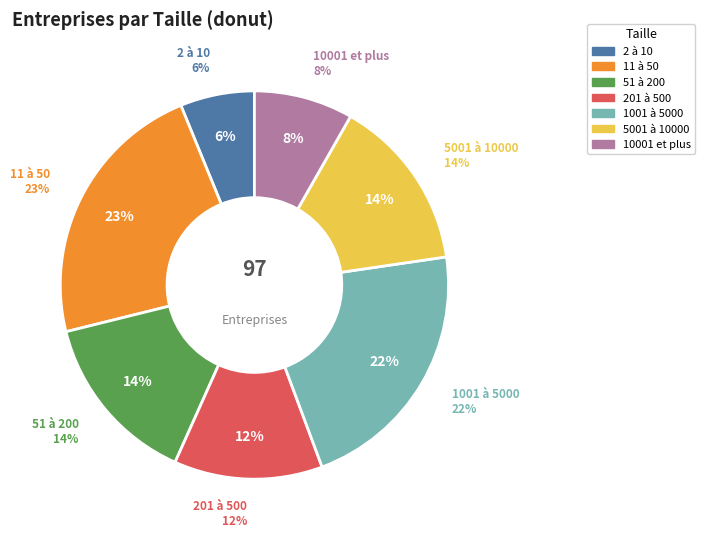

Is it true that 2 à 10 is 1% of the pie?

False